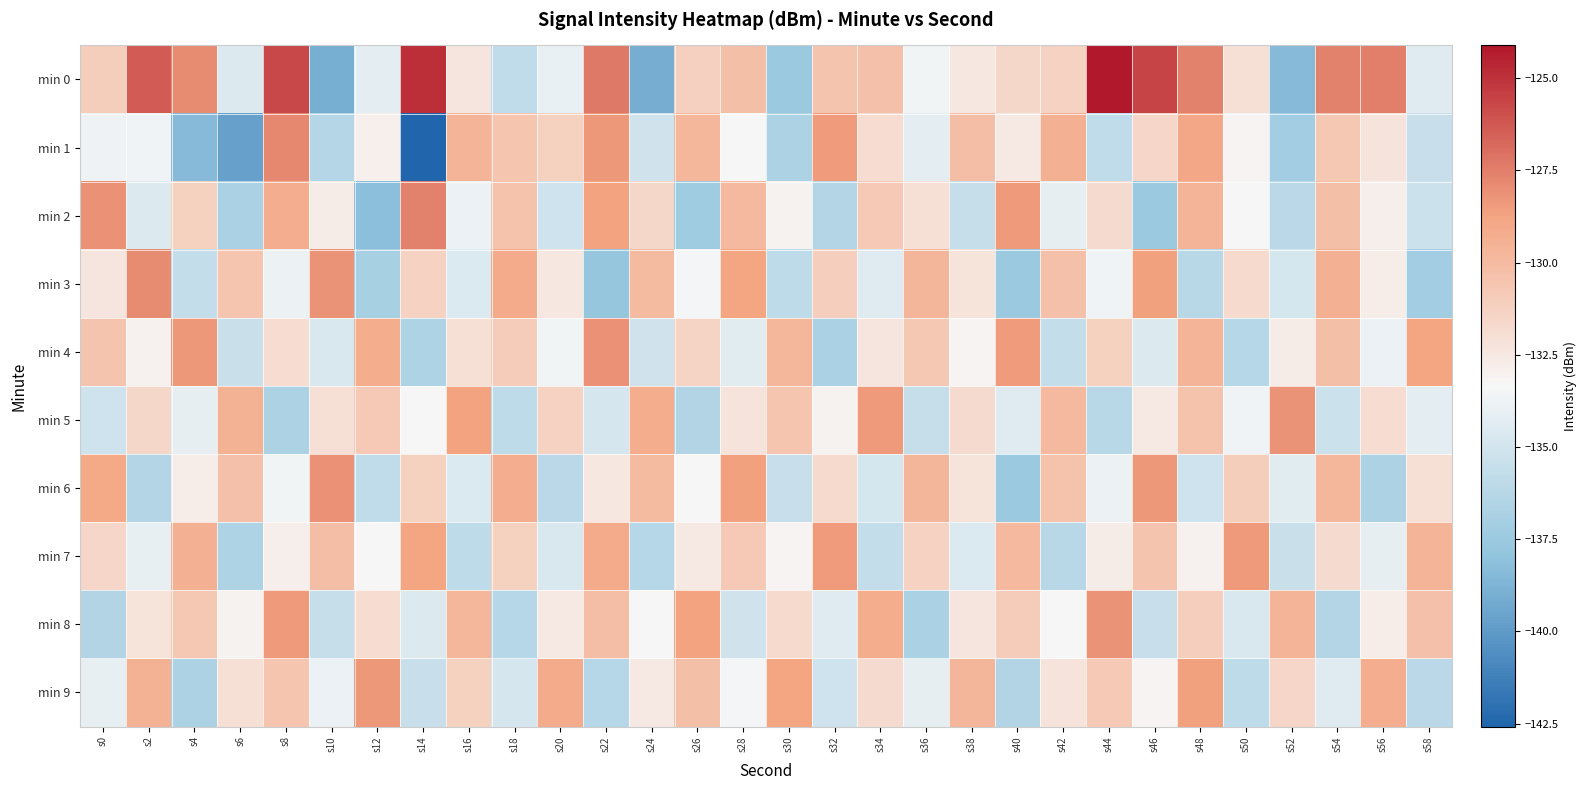

Which series changed the most between s4 and s54?

min 1